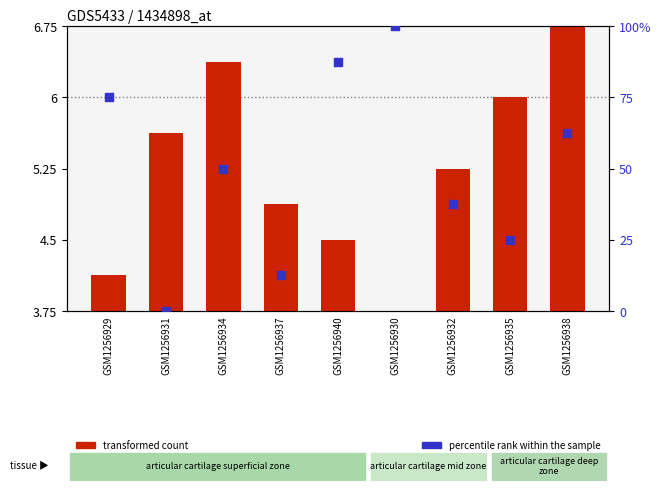

Which series contains the highest Y value?

percentile rank within the sample